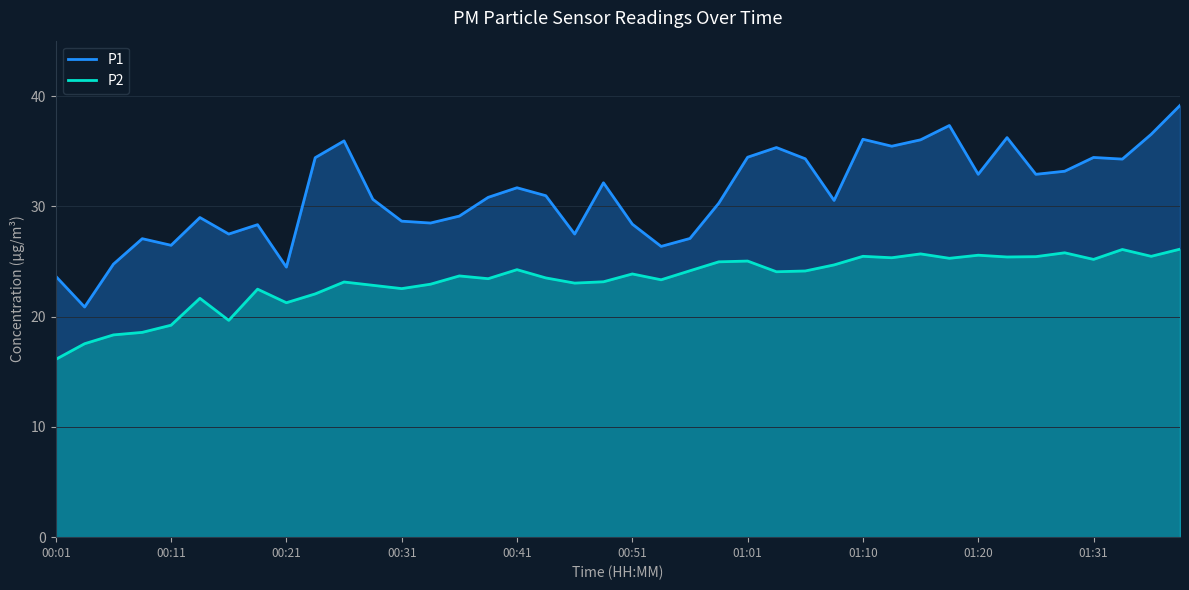

Rank the series at 11 from highest to lowest value.

P1, P2